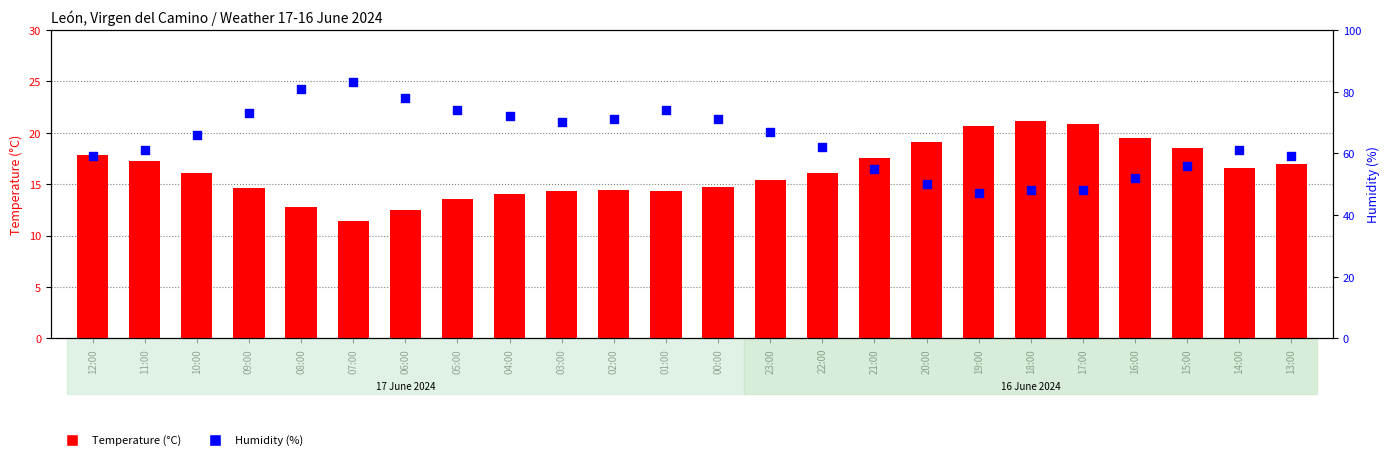

Which series has the largest Y range (max minus min)?

Humidity (%)